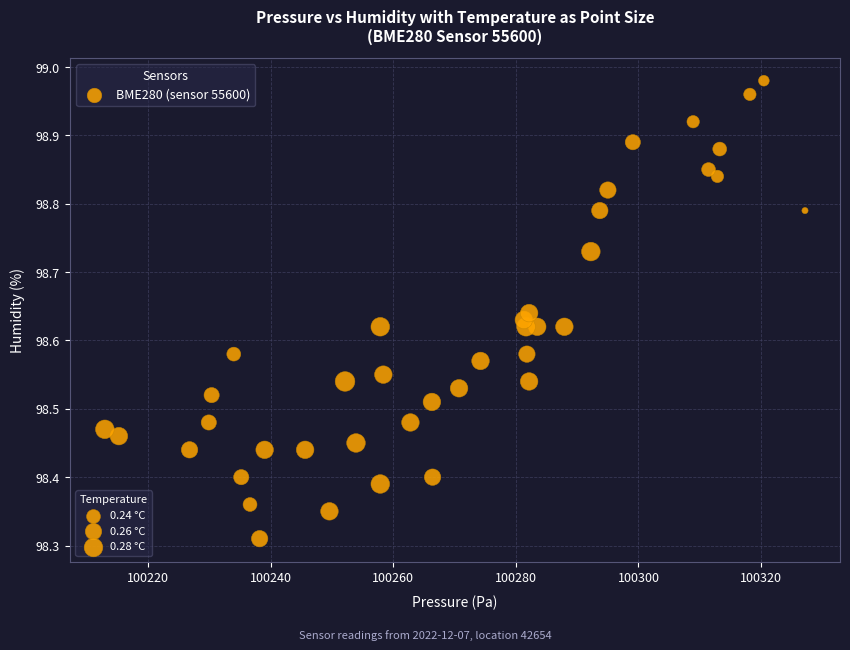

What is the range of X values (max minus min)?

114.2